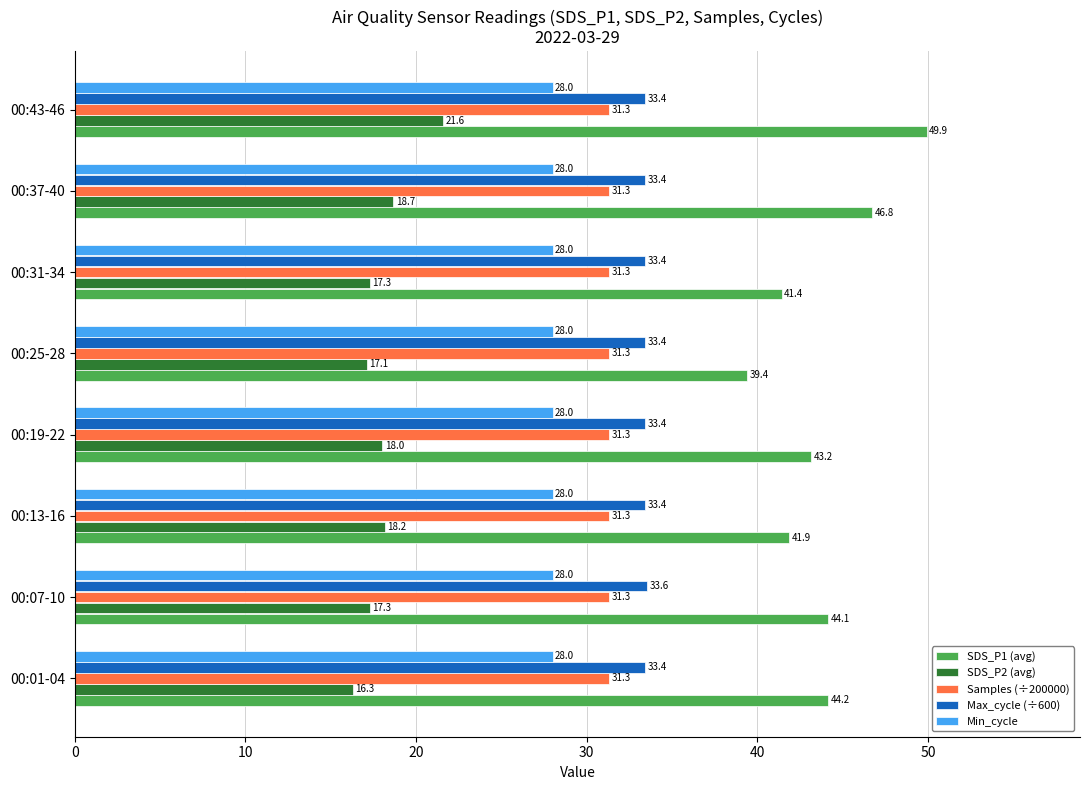

Which series has the widest spread of values?

SDS_P1 (avg)